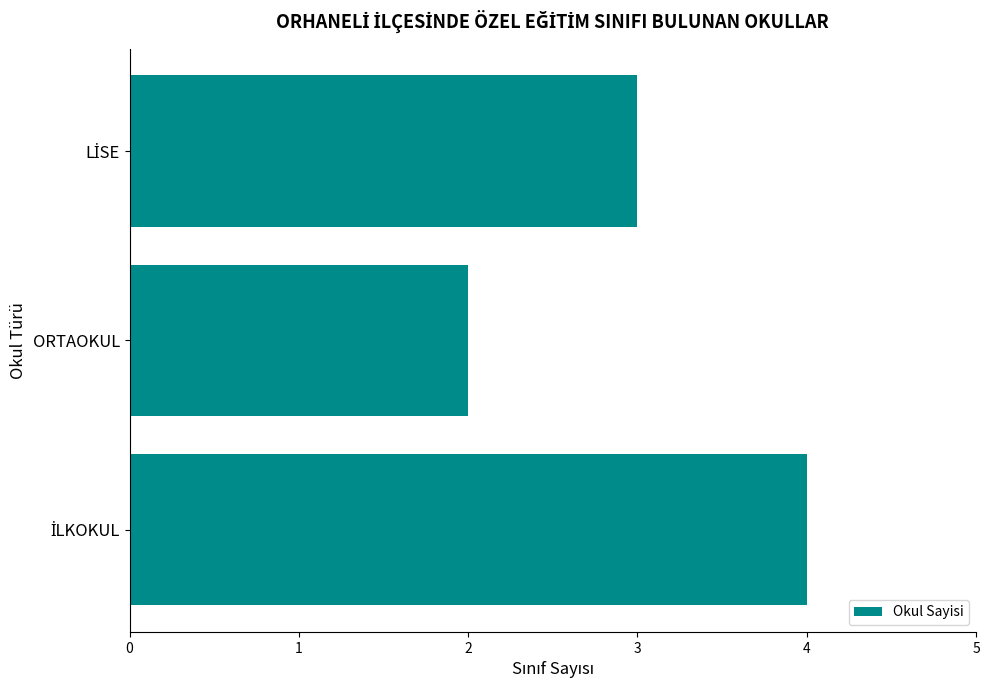

What position from the top is ORTAOKUL?

2